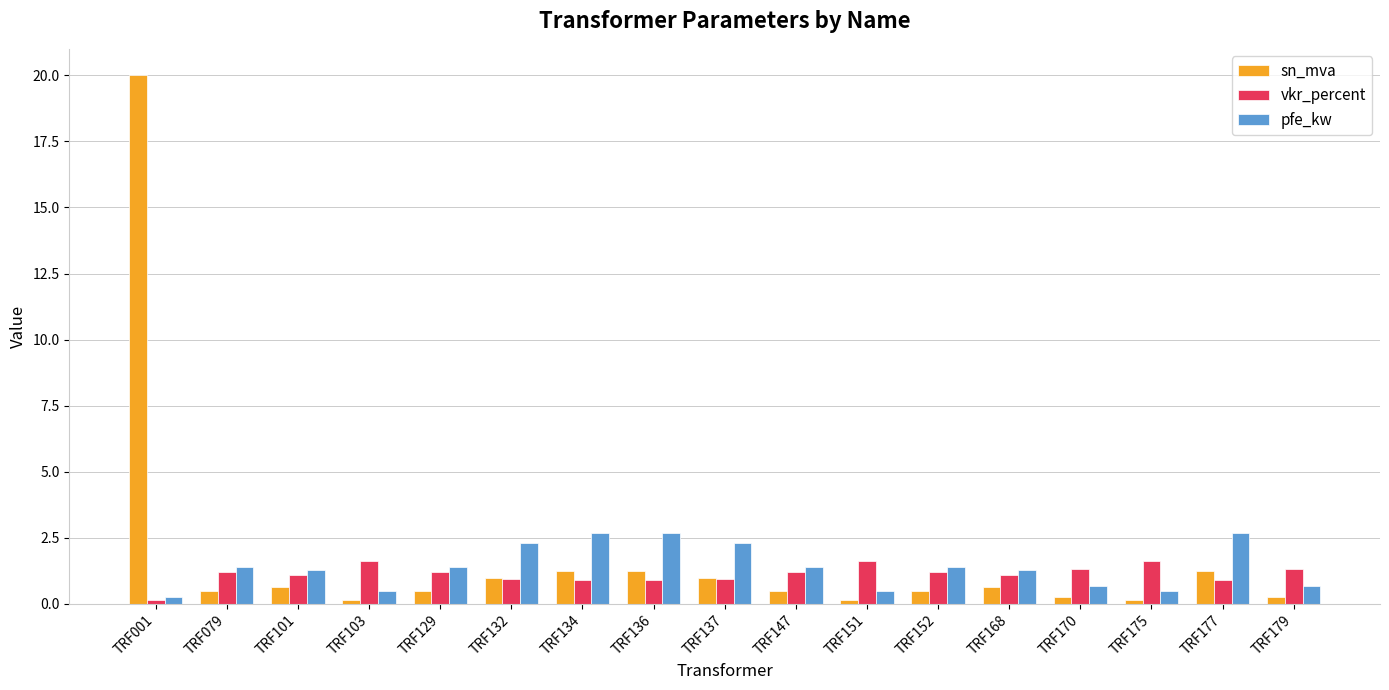

At which category is the sum across all series the highest?

TRF001